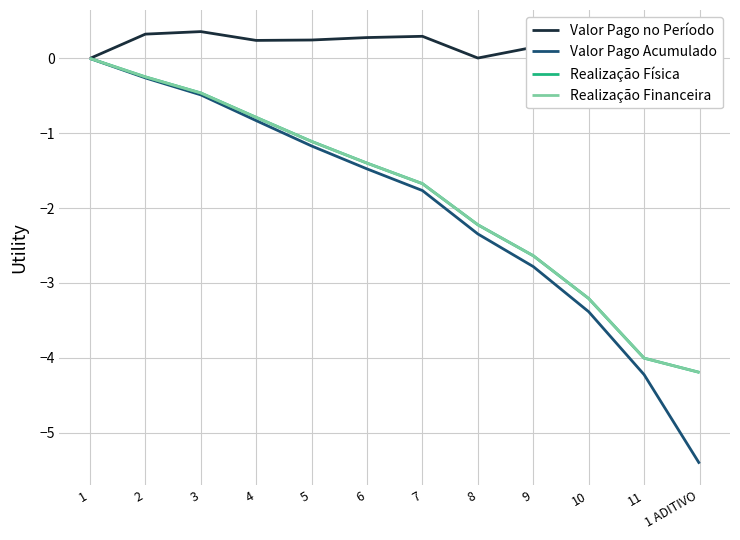

How many negative values does the Valor Pago no Período series have?

3